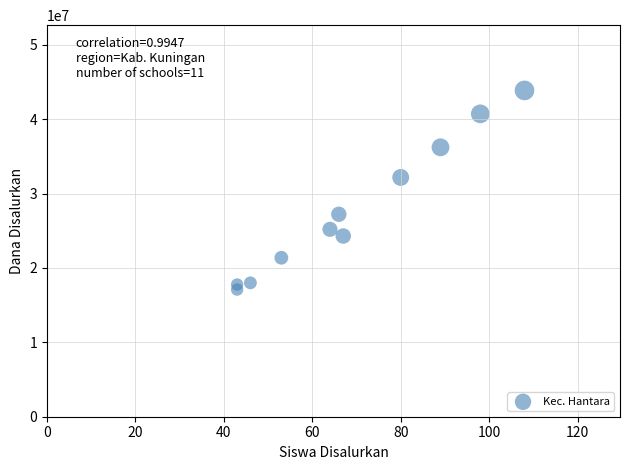

What is the average Y value?

27634091